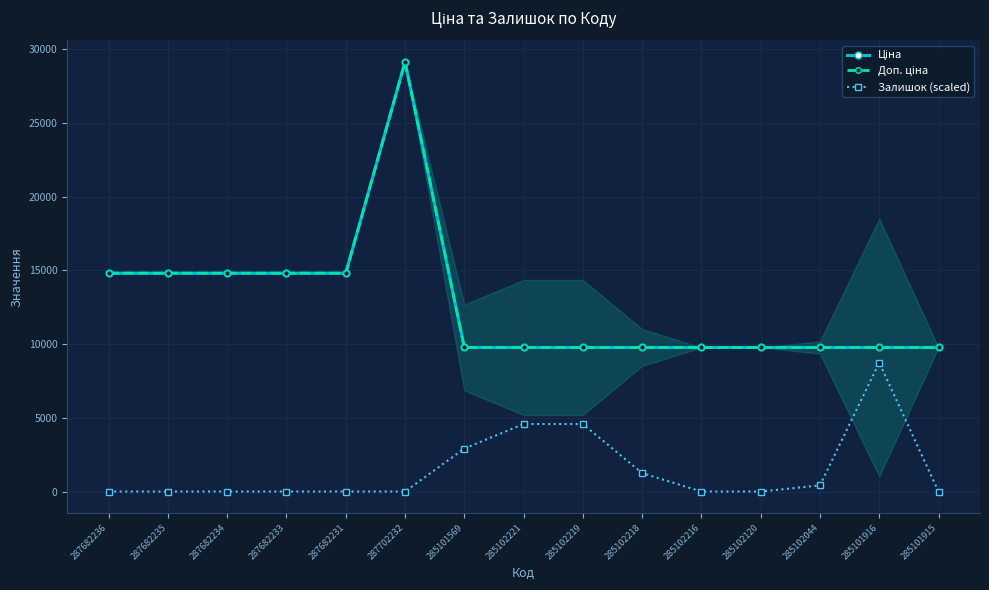

Rank the series at 285102218 from lowest to highest value.

Залишок (scaled), Ціна, Доп. ціна